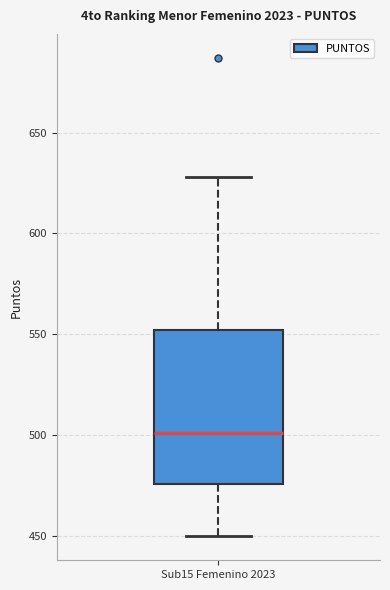

Where is the lower edge of the box for Sub15 Femenino 2023 on the y-axis? The values are not printed on the chart, so give them approximately, as read against the axis.

475